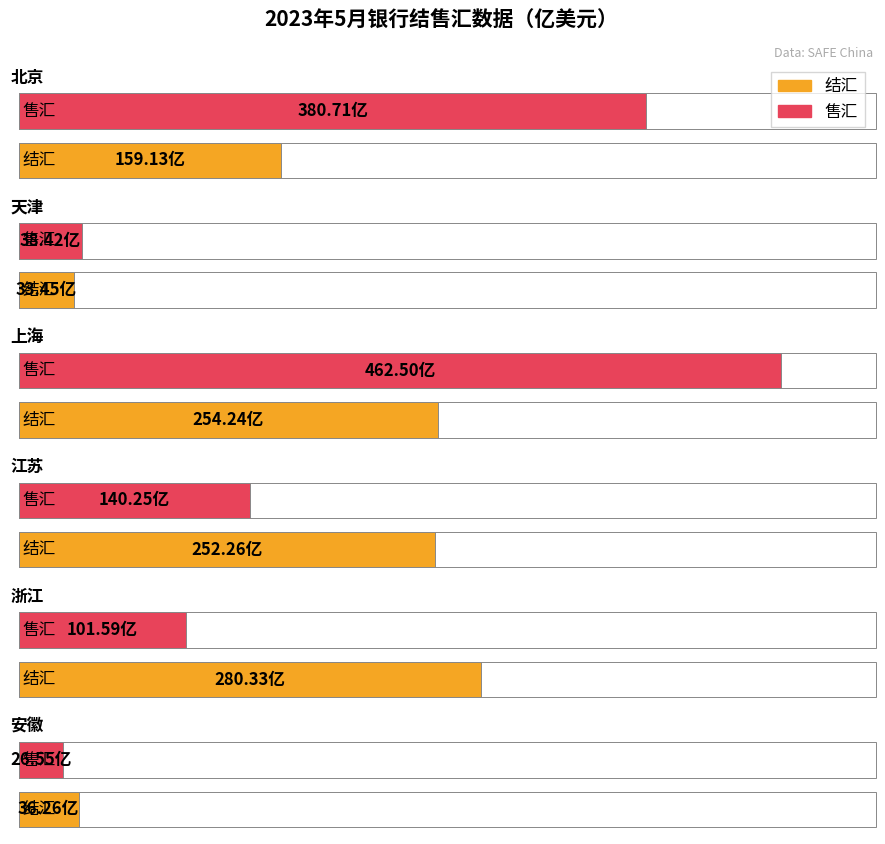

How many distinct data groups are displayed?

2